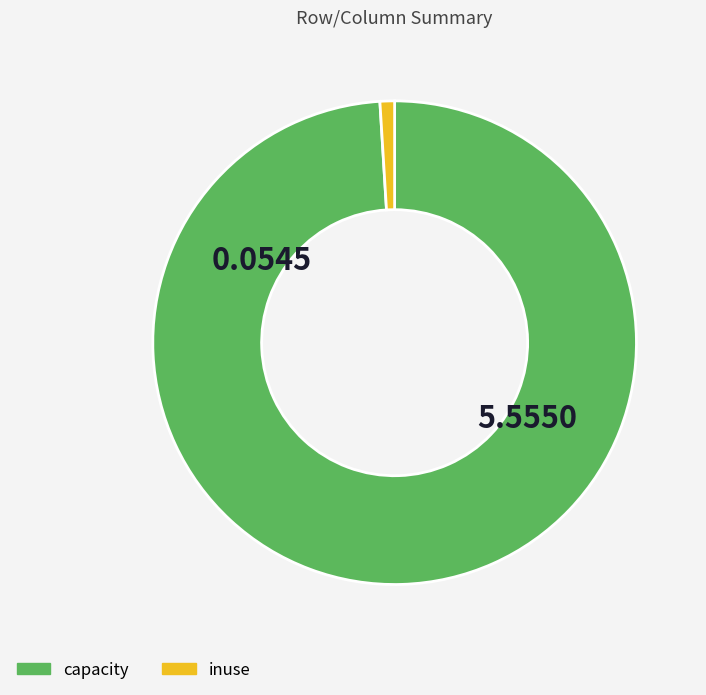

Is there a majority slice in this chart?

Yes